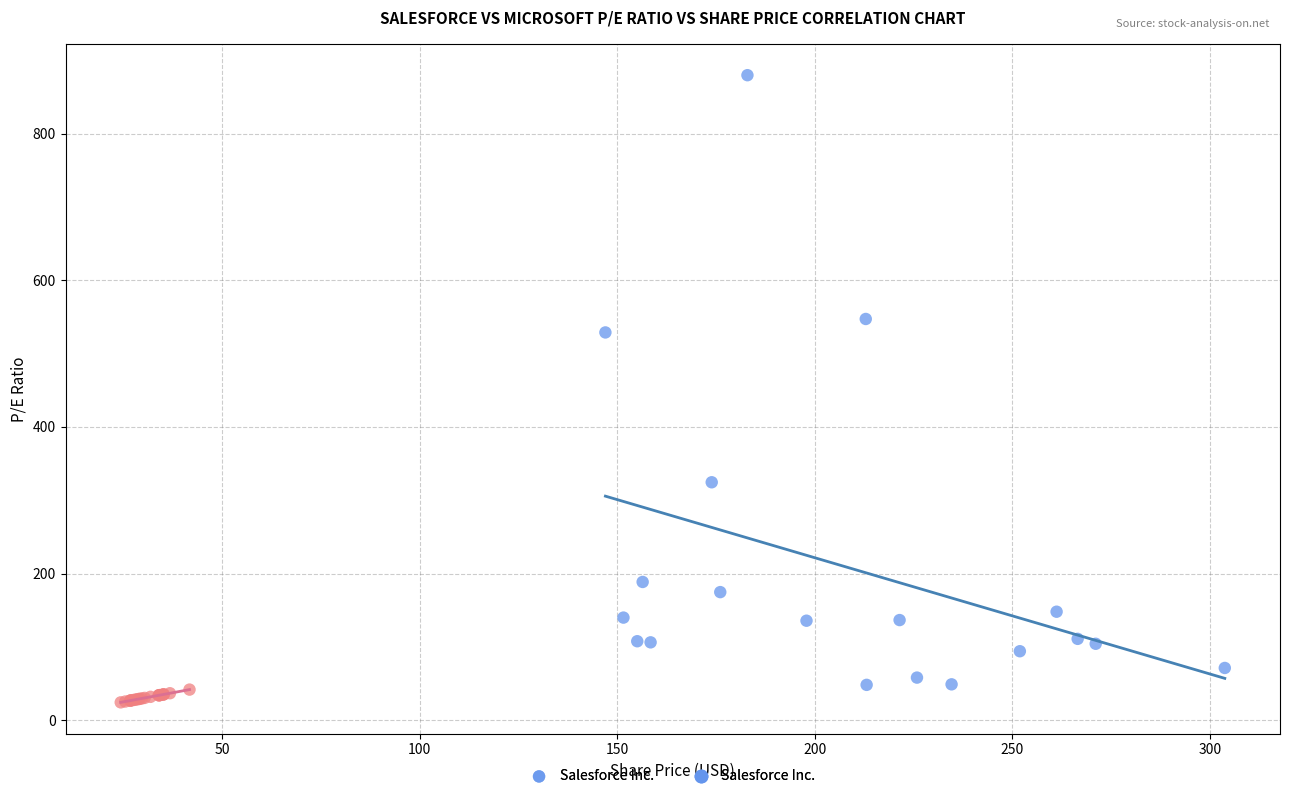

Which series has the largest Y range (max minus min)?

Salesforce Inc.